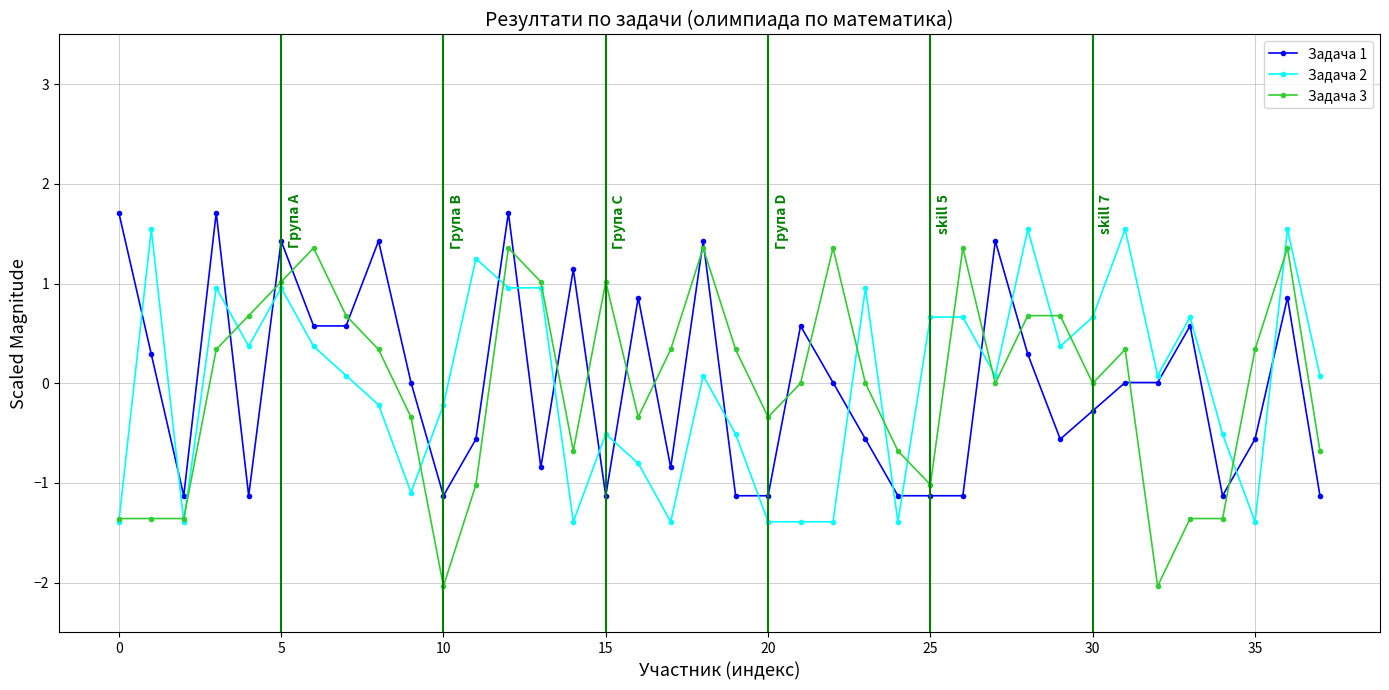

True or false: Задача 1 has more than 1 points higher than both neighbors.

True